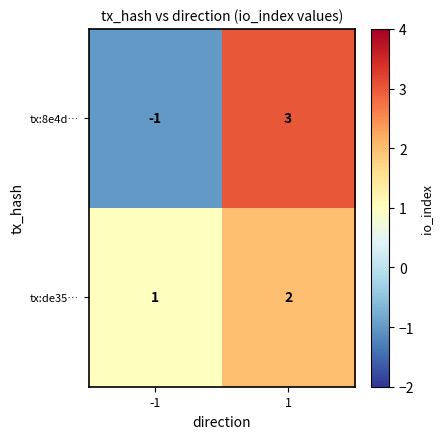

What is the minimum value shown in the chart?

-1